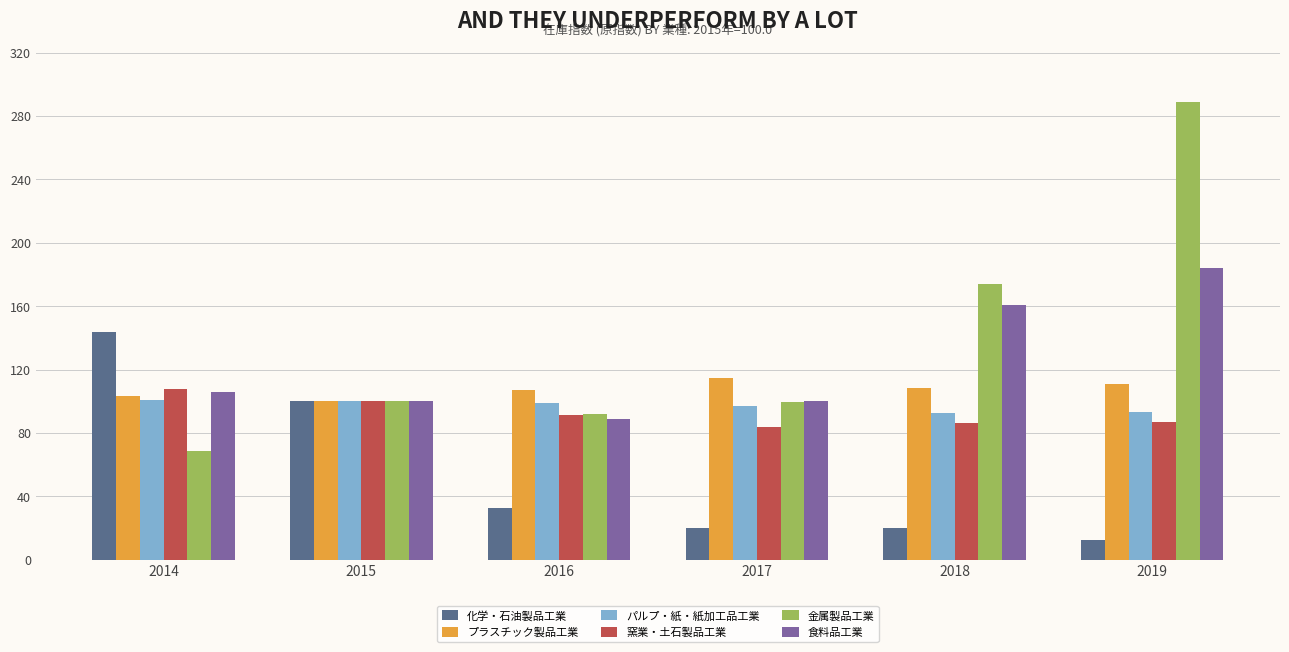

At which category is the sum across all series the highest?

2019